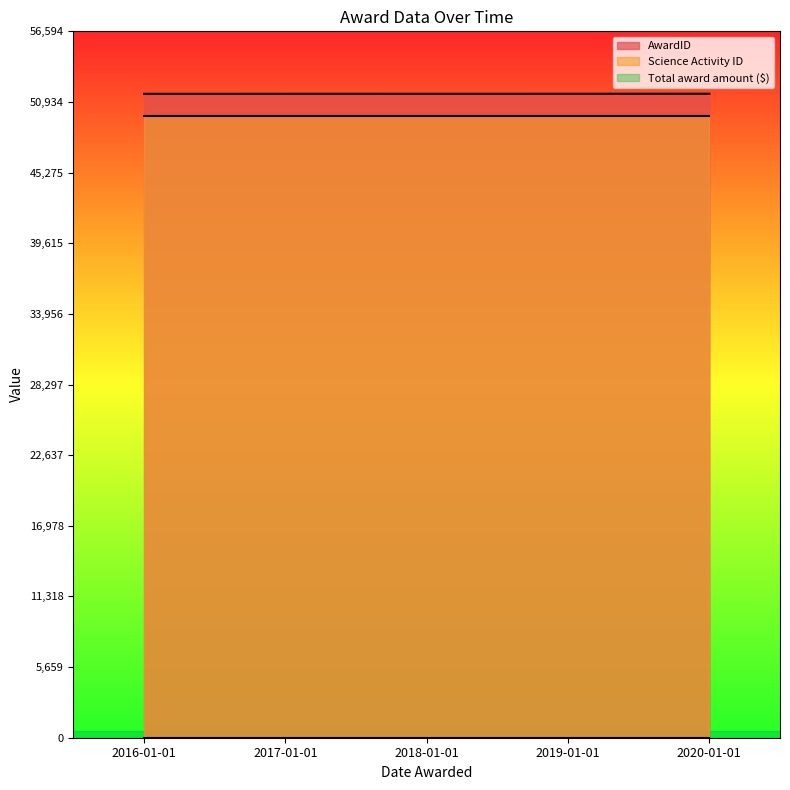

Reading left to right, what are all the values shown in this chart?

AwardID: 51590	51591	51592	51593	51594
Science Activity ID: 49792	49792	49792	49792	49792
Total award amount ($): 0	0	0	0	0